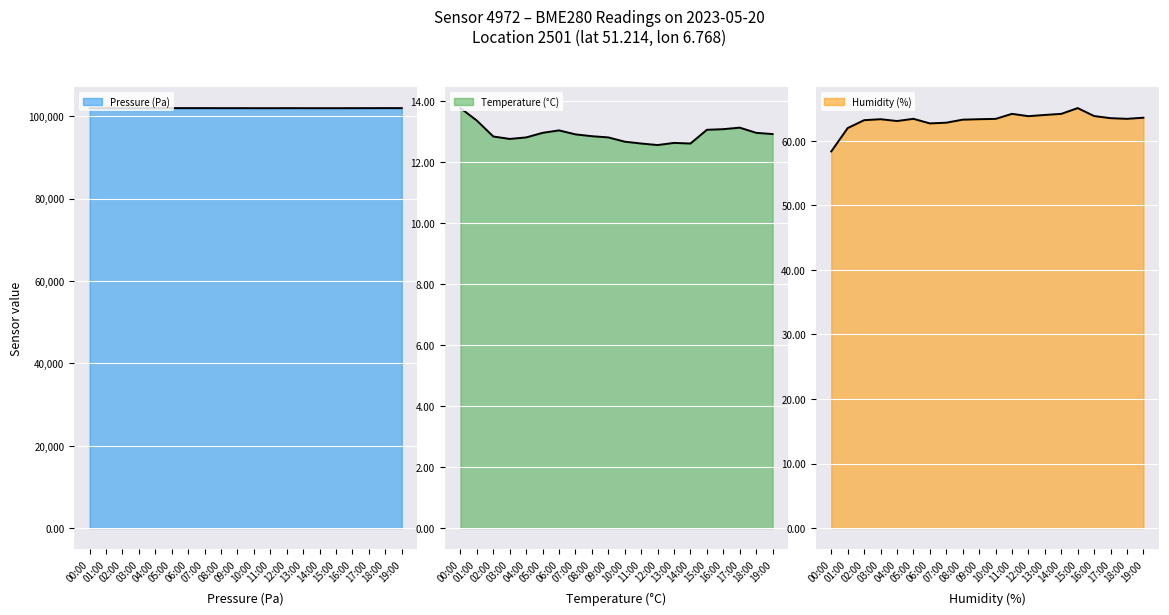

What is the label of the 9th point from the left?

08:00